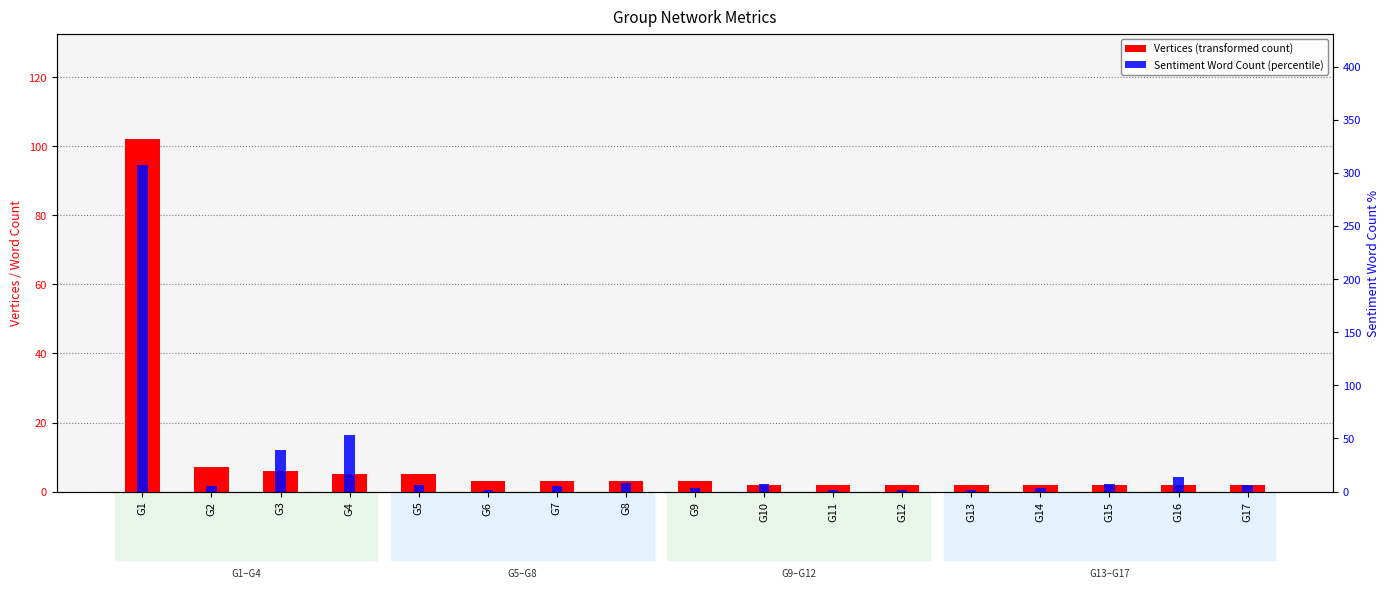

Reading left to right, extract all data points from this chart.

Vertices (transformed count): G1=102	G2=7	G3=6	G4=5	G5=5	G6=3	G7=3	G8=3	G9=3	G10=2	G11=2	G12=2	G13=2	G14=2	G15=2	G16=2	G17=2
Sentiment Word Count (percentile): G1=308	G2=5	G3=39	G4=53	G5=6	G6=1	G7=5	G8=8	G9=3	G10=7	G11=1	G12=1	G13=1	G14=3	G15=7	G16=14	G17=6